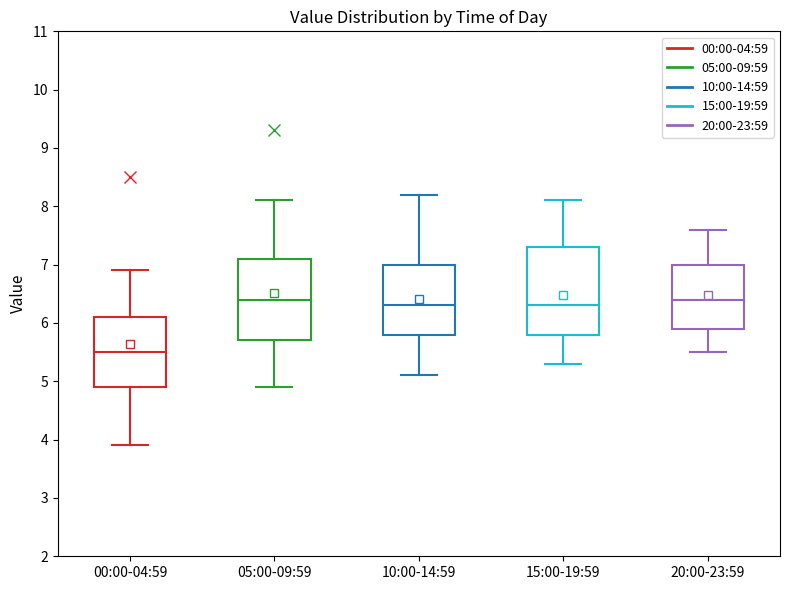

Where does the lower whisker of the box for 20:00-23:59 end on the y-axis? The values are not printed on the chart, so give them approximately, as read against the axis.

5.5